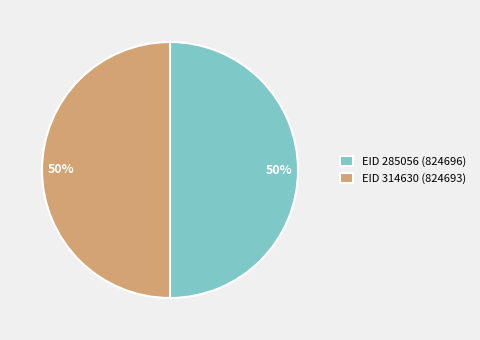

To the nearest percent, what portion does EID 285056 (824696) represent?

50%